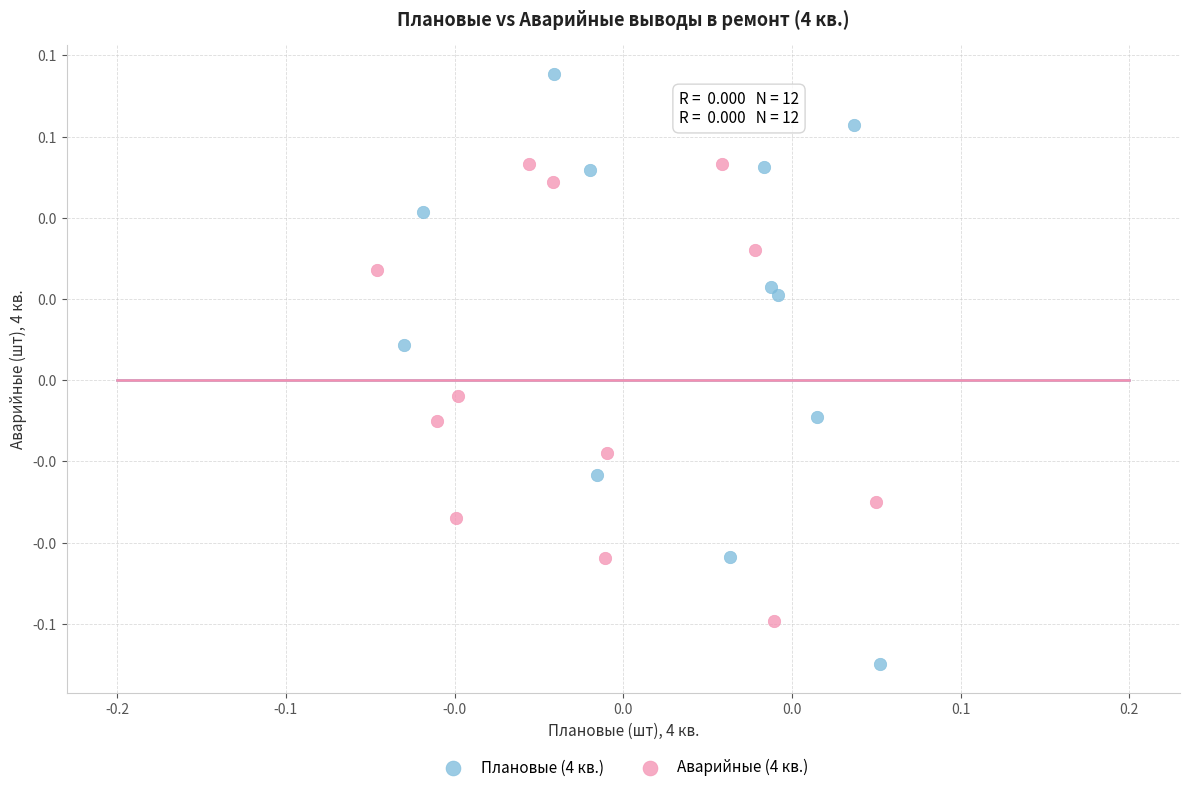

Which series has the largest Y range (max minus min)?

Плановые (4 кв.)